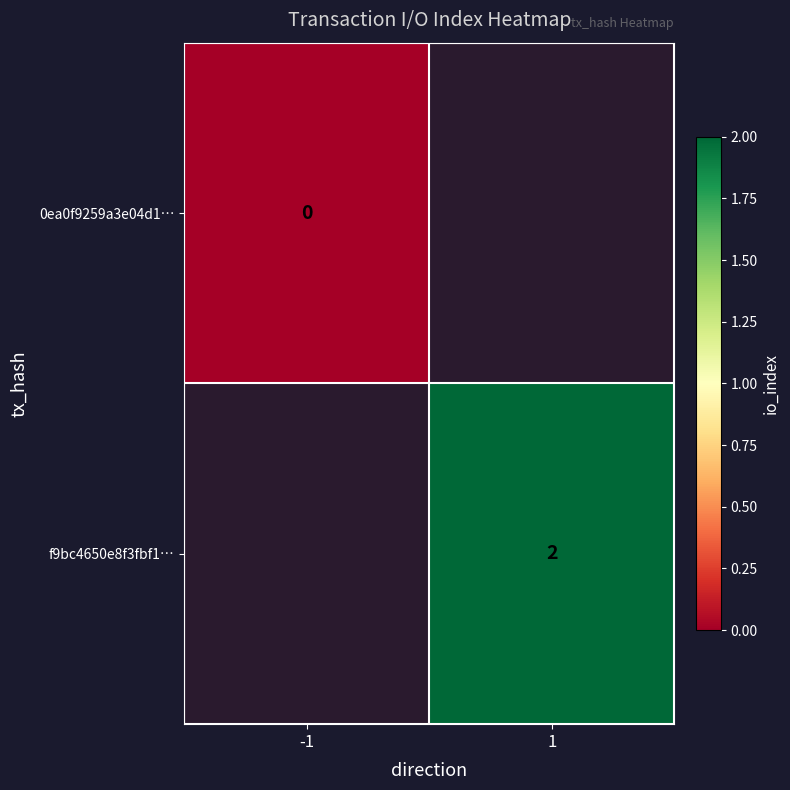

Is it true that f9bc4650e8f3fbf1… equals 2 at 1?

True